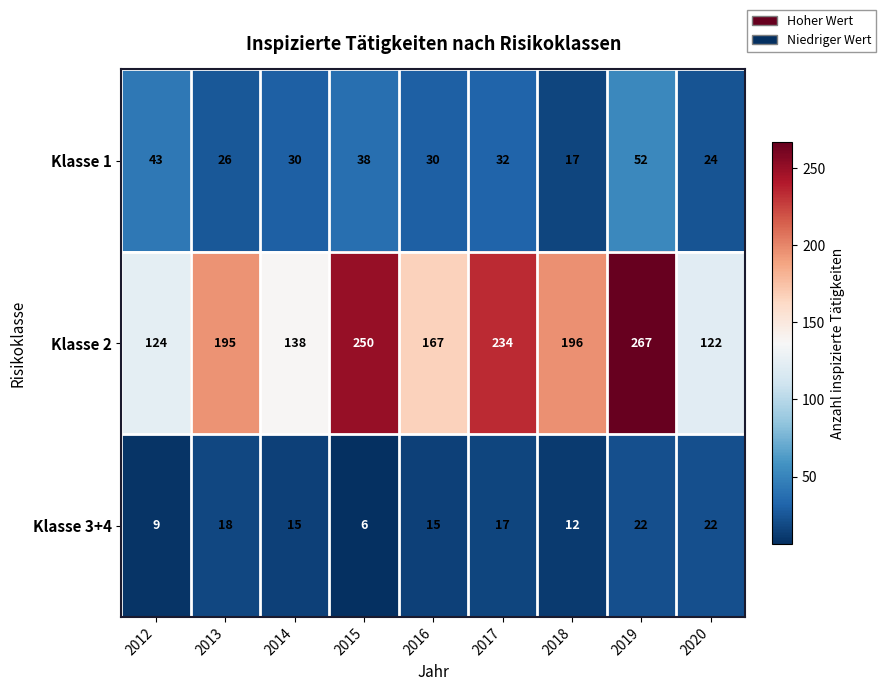

Where is Klasse 2 nearest to the value 194?

2013